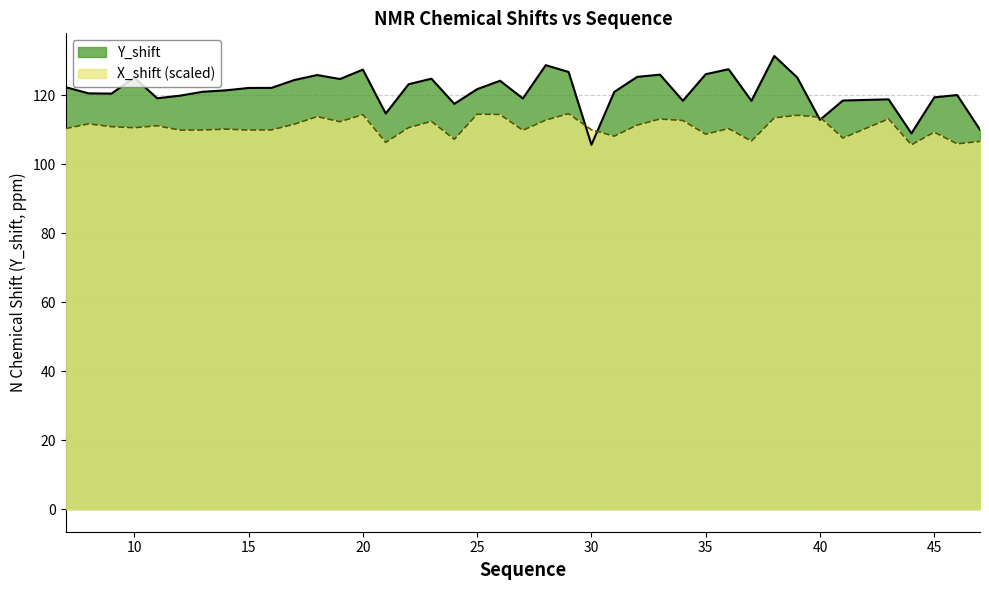

Reading right to left, extract all data points from this chart.

Y_shift: 47=110.0	46=120.1	45=119.4	44=109.0	43=118.8	41=118.5	40=112.9	39=125.2	38=131.4	37=118.4	36=127.6	35=126.1	34=118.4	33=126.0	32=125.3	31=121.0	30=105.6	29=126.8	28=128.7	27=119.1	26=124.2	25=121.8	24=117.5	23=124.8	22=123.2	21=114.7	20=127.4	19=124.7	18=125.9	17=124.4	16=122.1	15=122.1	14=121.4	13=121.0	12=119.9	11=119.1	10=125.1	9=120.5	8=120.6	7=122.3
X_shift: 47=106.6	46=105.9	45=109.3	44=105.6	43=113.2	41=107.6	40=113.6	39=114.2	38=113.4	37=106.7	36=110.3	35=108.7	34=112.7	33=113.1	32=111.4	31=108.2	30=110.0	29=114.7	28=112.8	27=109.9	26=114.4	25=114.5	24=107.2	23=112.4	22=110.6	21=106.3	20=114.4	19=112.3	18=113.8	17=111.6	16=110.0	15=109.9	14=110.2	13=109.9	12=109.9	11=111.2	10=110.6	9=110.9	8=111.7	7=110.4